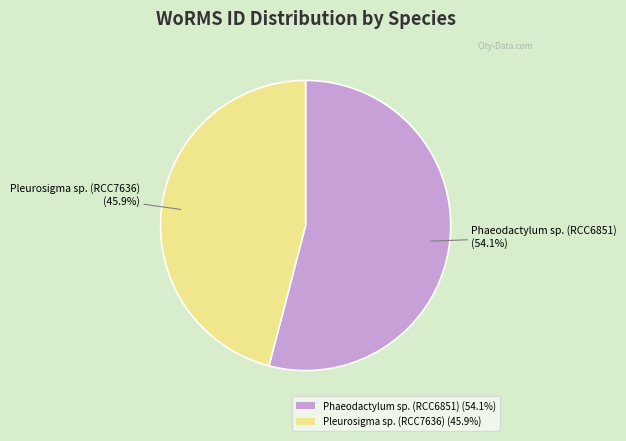

Rank the categories by value from highest to lowest.

Phaeodactylum sp. (RCC6851), Pleurosigma sp. (RCC7636)